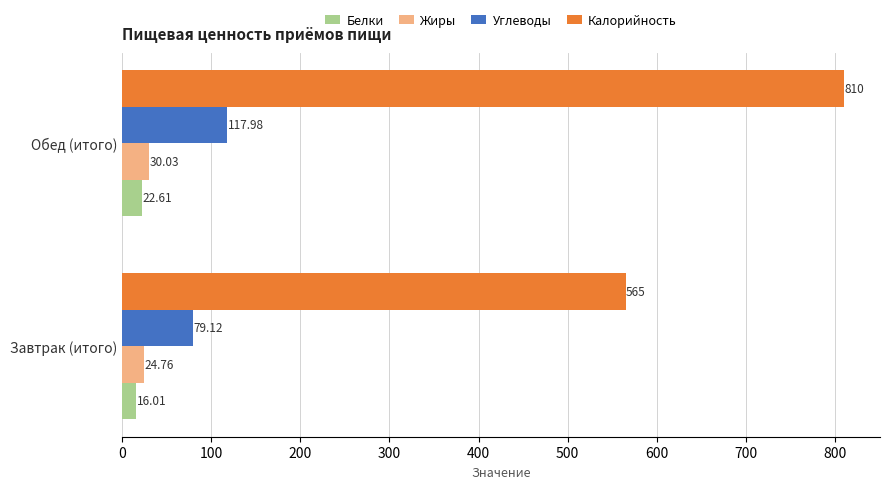

Rank the categories by Углеводы value from lowest to highest.

Завтрак (итого), Обед (итого)